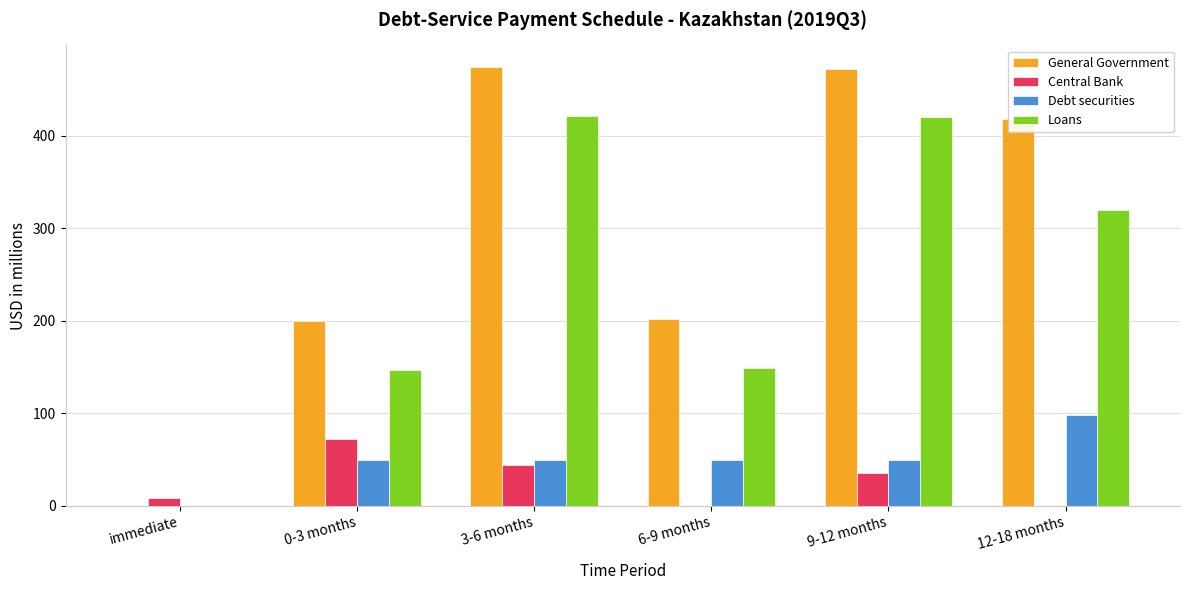

How many groups of bars are there?

6